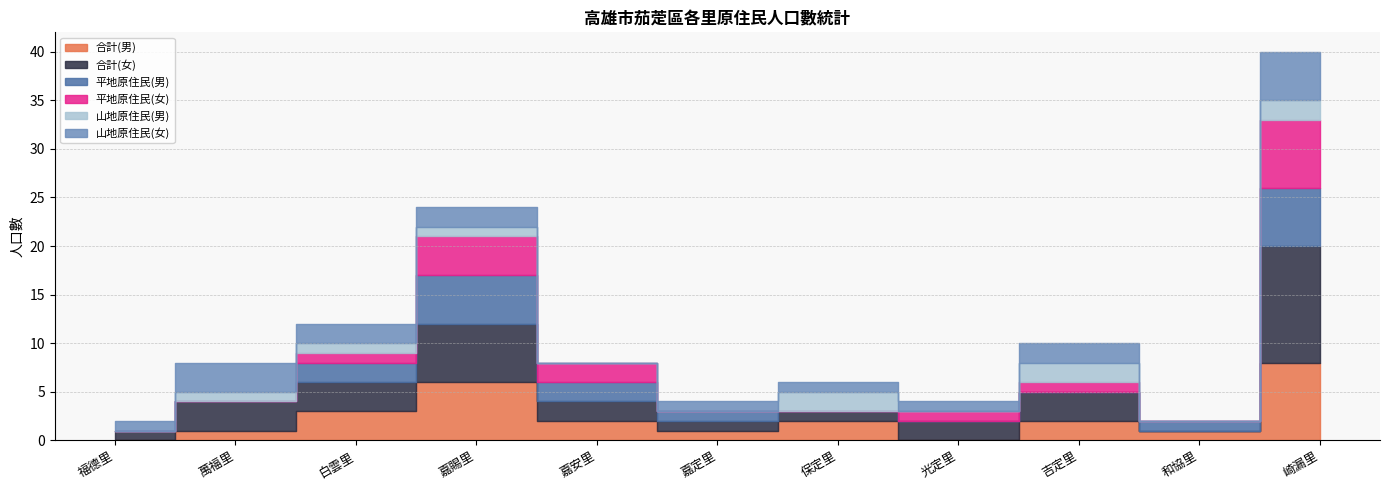

How many series are shown in this chart?

6